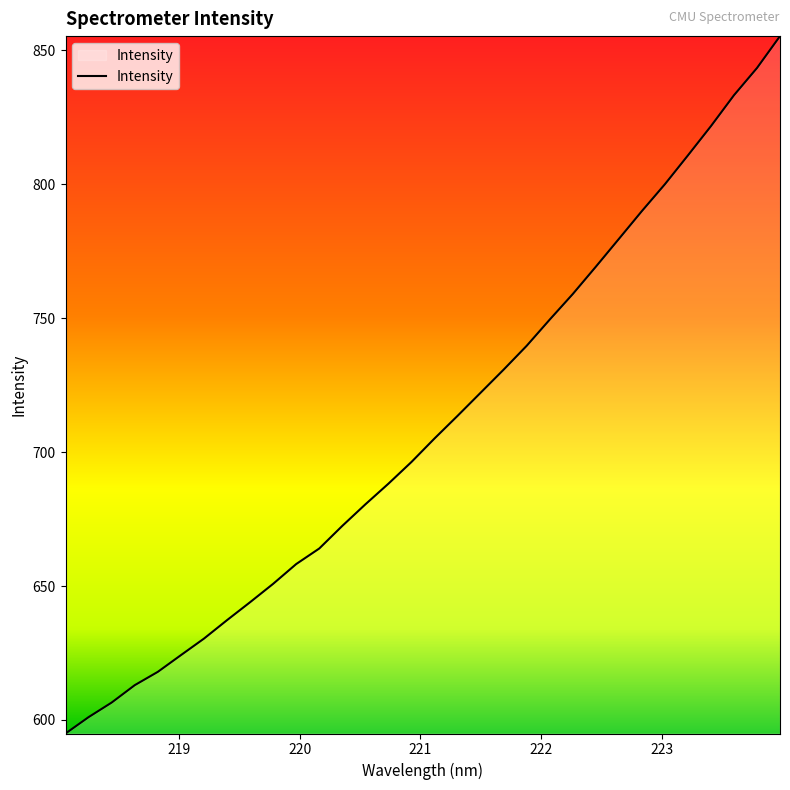

What is the maximum value shown in the chart?

855.4